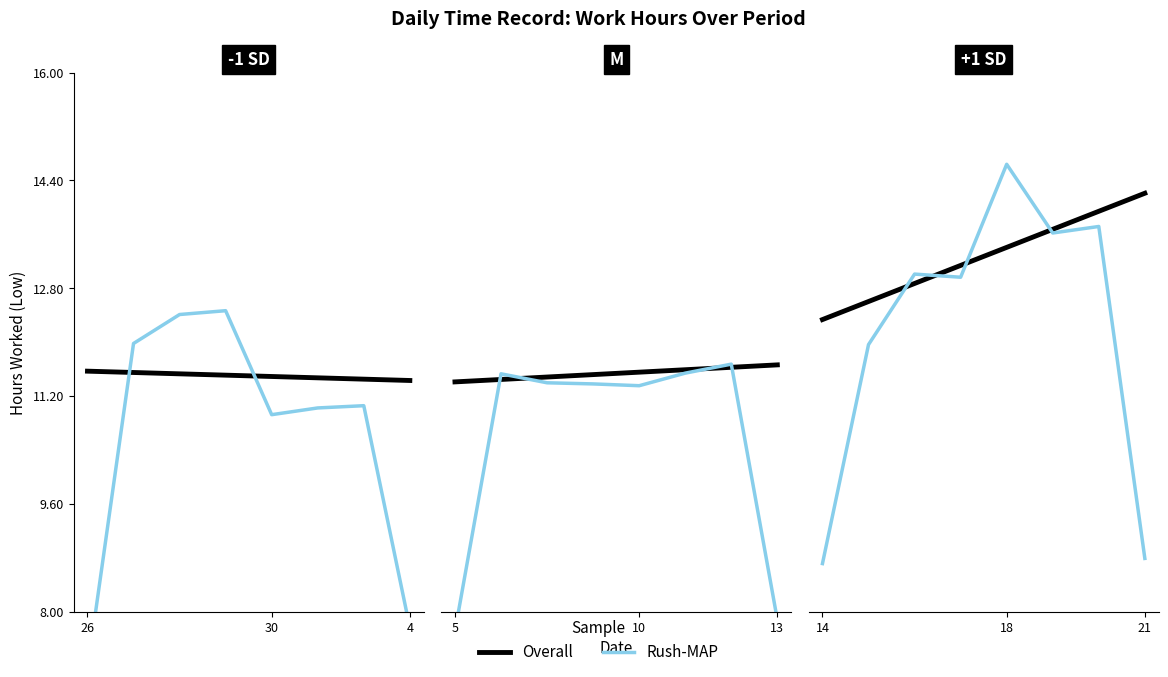

At which category does the chart reach its minimum across all series?

26